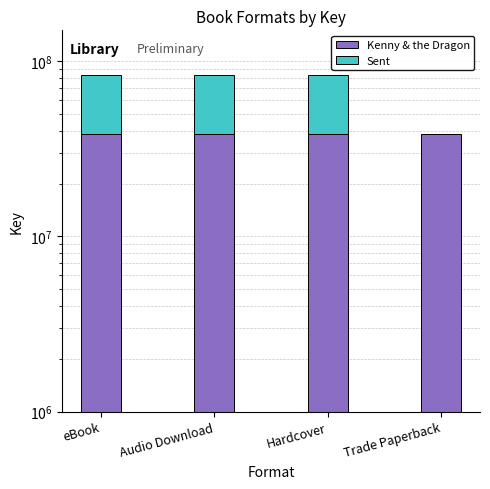

Which series has the largest total across all categories?

Kenny & the Dragon